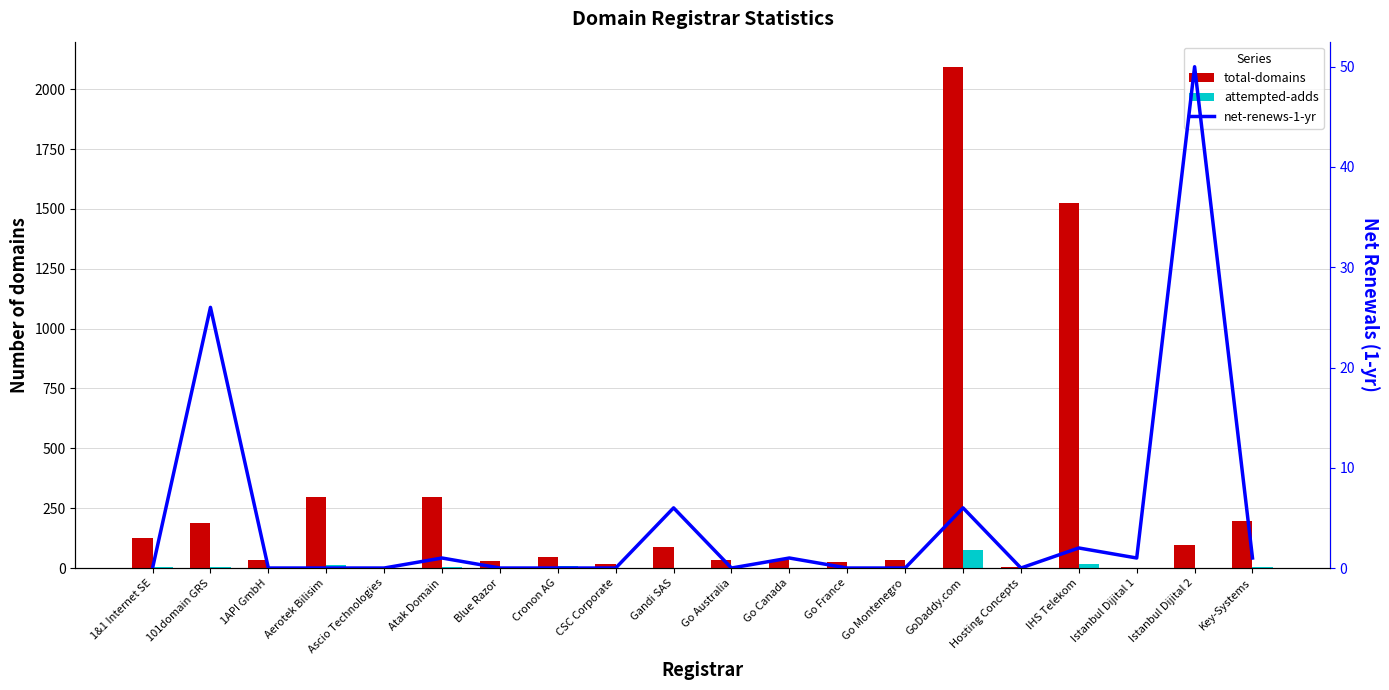

What value does the net-renews-1-yr series have at GoDaddy.com?

6